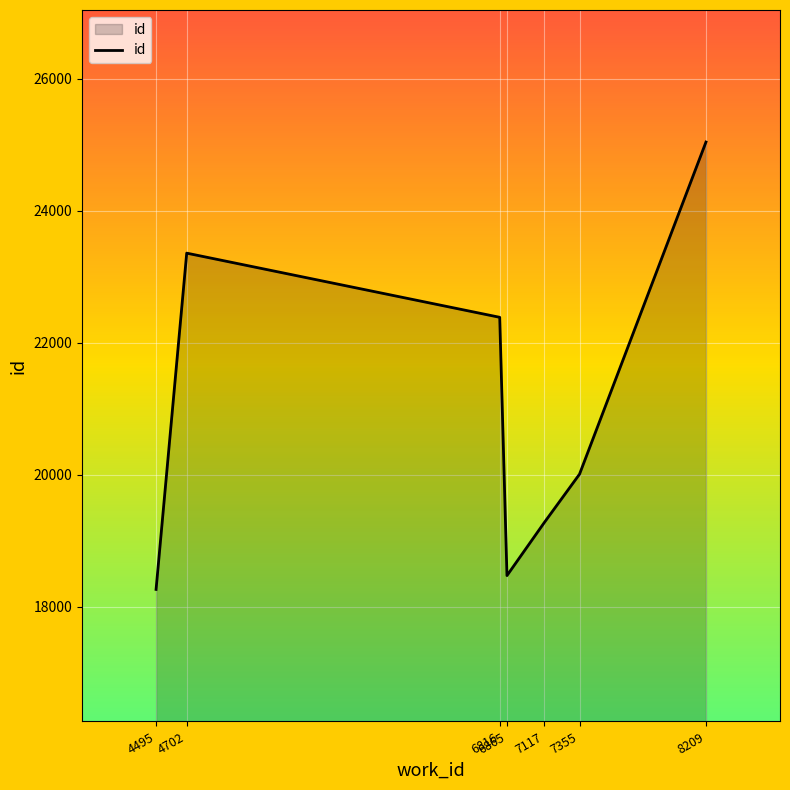

At which category does the chart reach its peak across all series?

8209